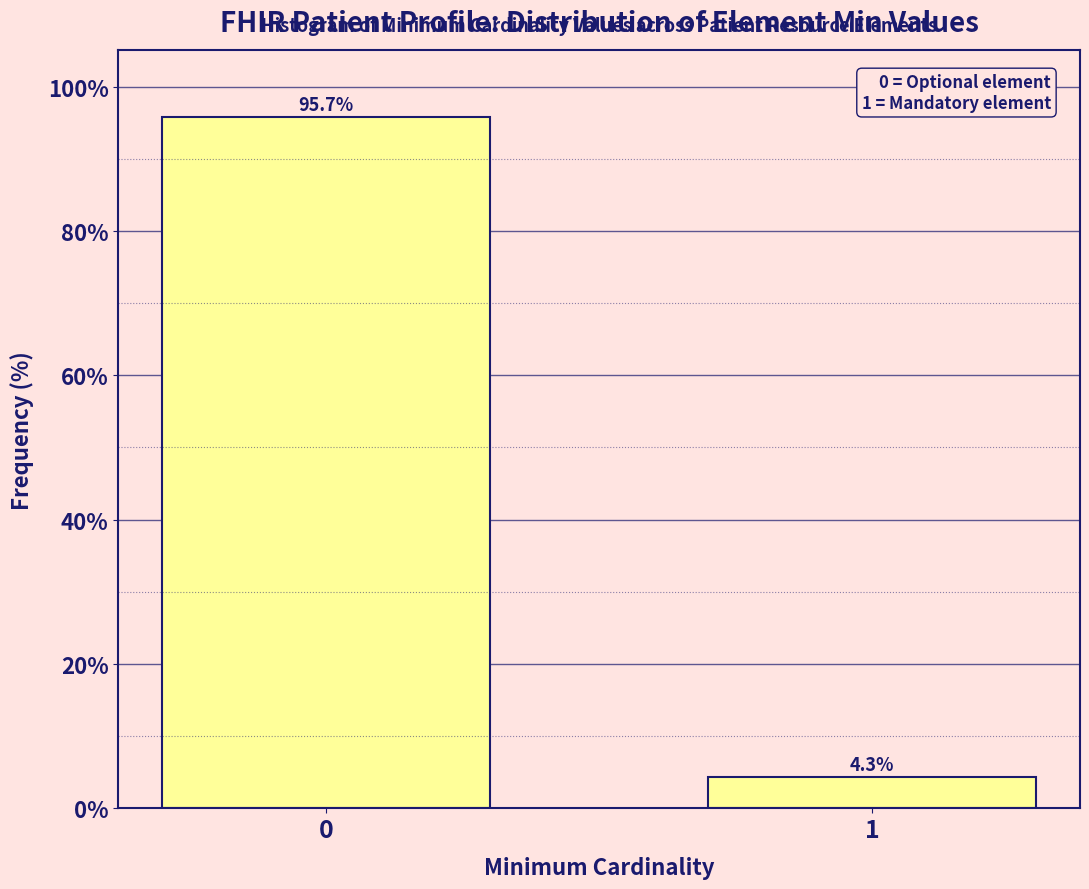

Reading left to right, extract all data points from this chart.

0=95.7	1=4.3